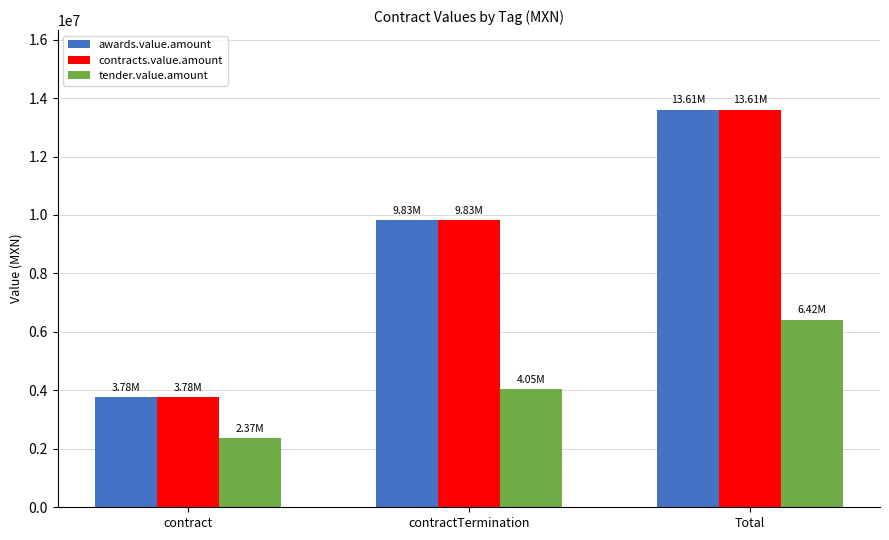

What is the greatest value displayed?

13605494.6